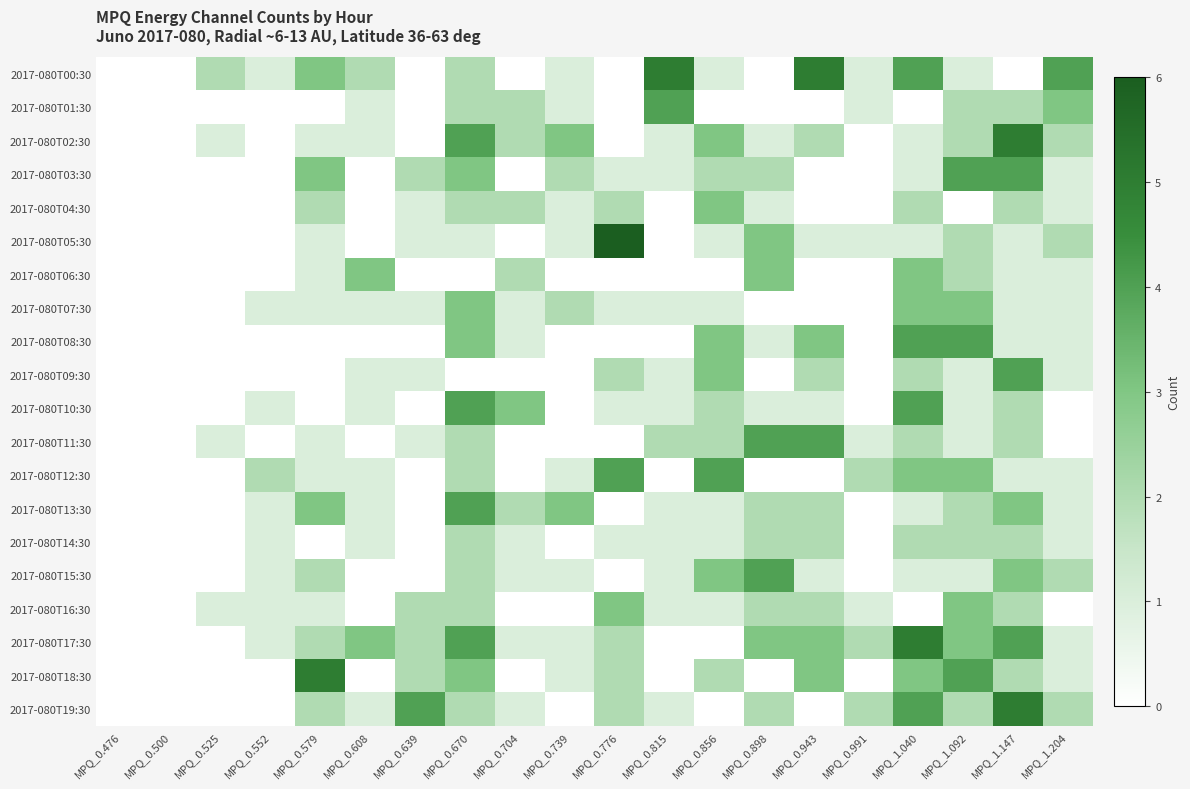

What is the total value across all series at MPQ_0.943?

31